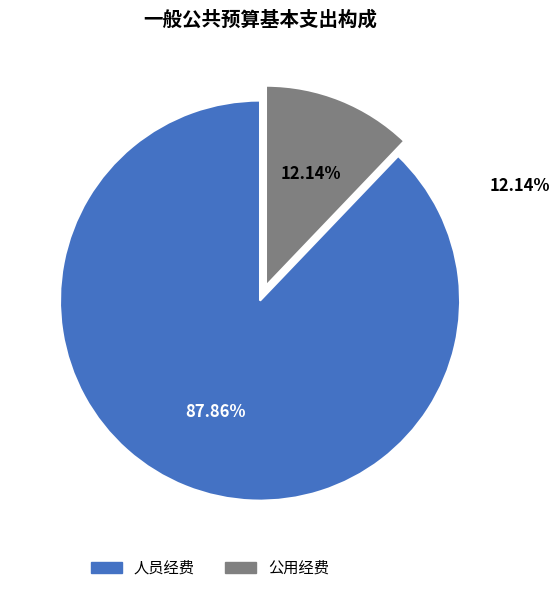

The 人员经费 slice represents 79% of the pie. True or false?

False